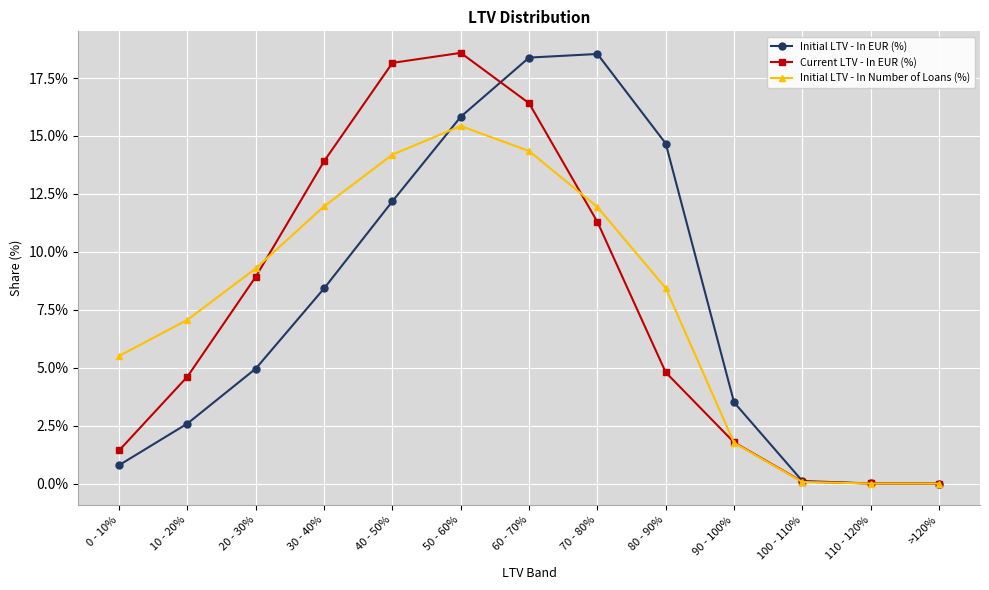

What is the greatest value displayed?

18.6